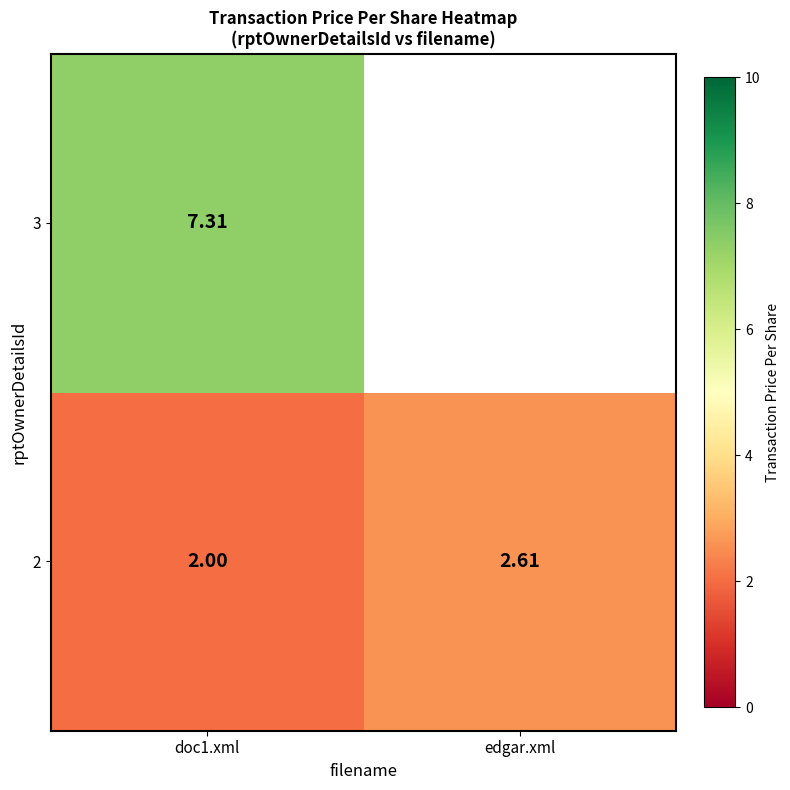

At which category is the sum across all series the highest?

doc1.xml